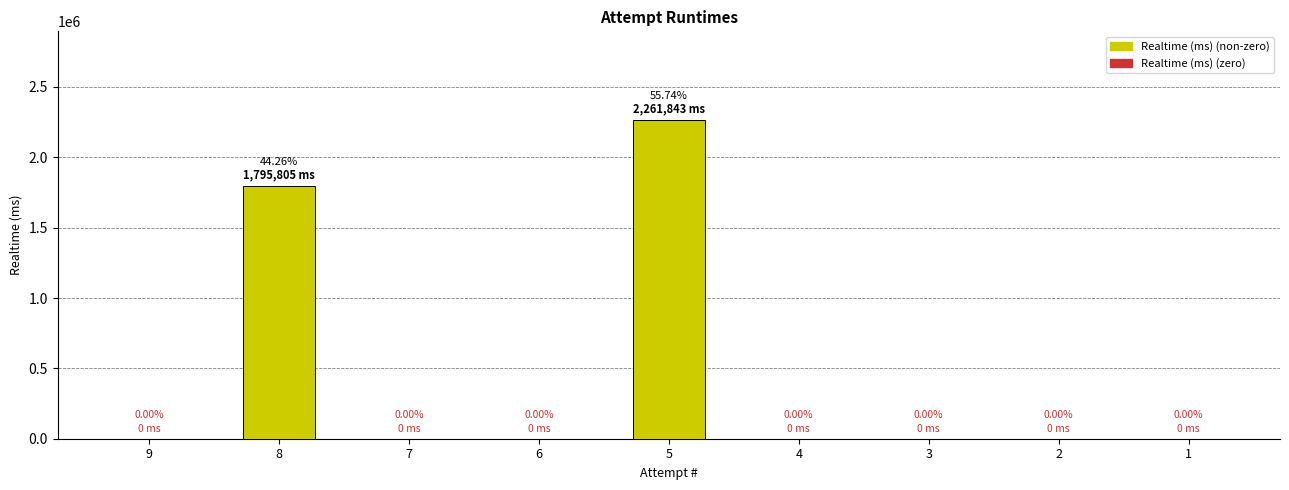

What is the sum of all values?

4057648